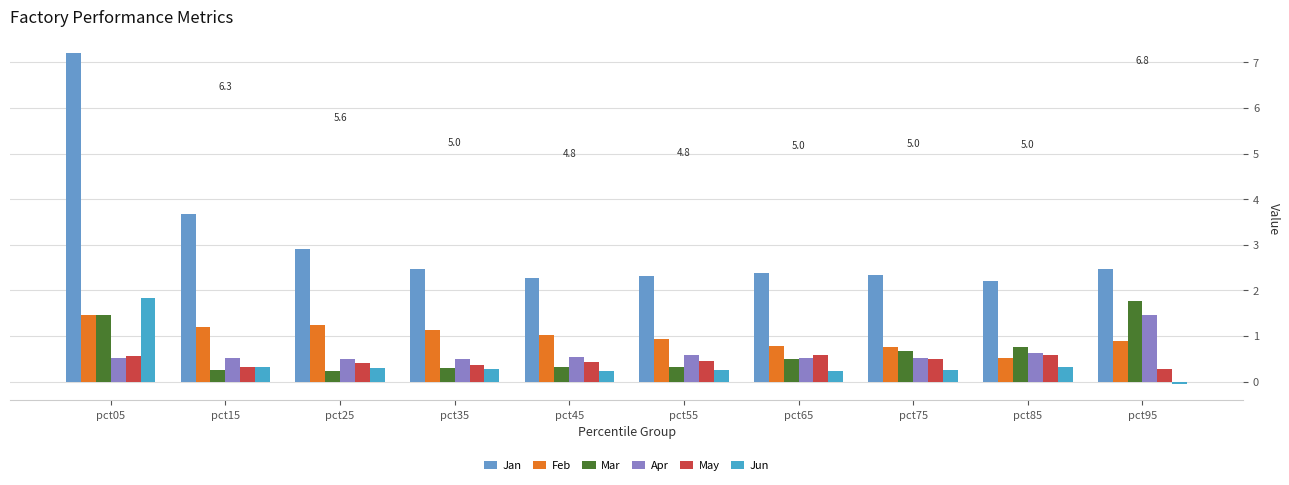

The value of Feb at pct95 is 0.9. True or false?

True